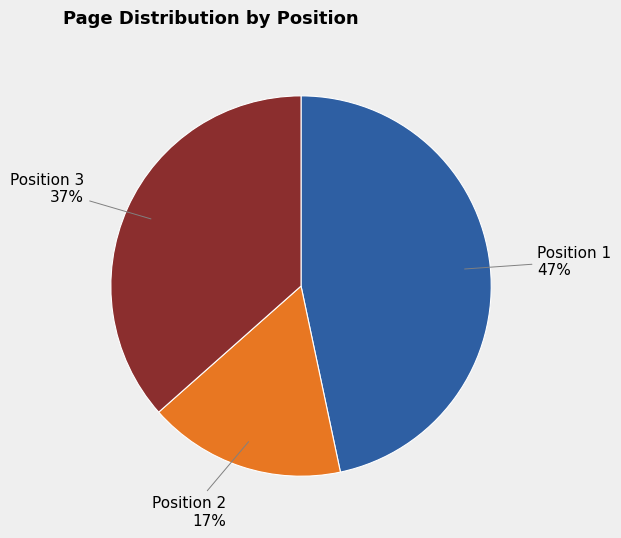

What is the ratio of the value at Position 1 to the value at Position 2?

2.8